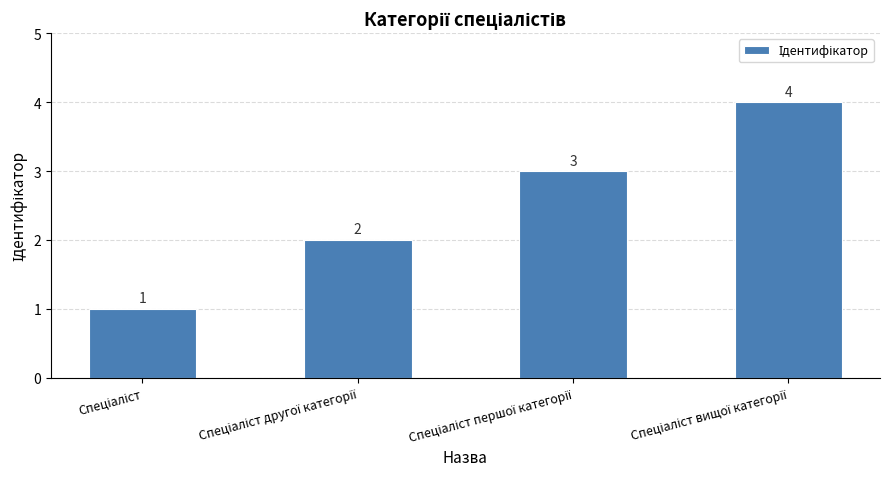

What is the maximum value shown in the chart?

4